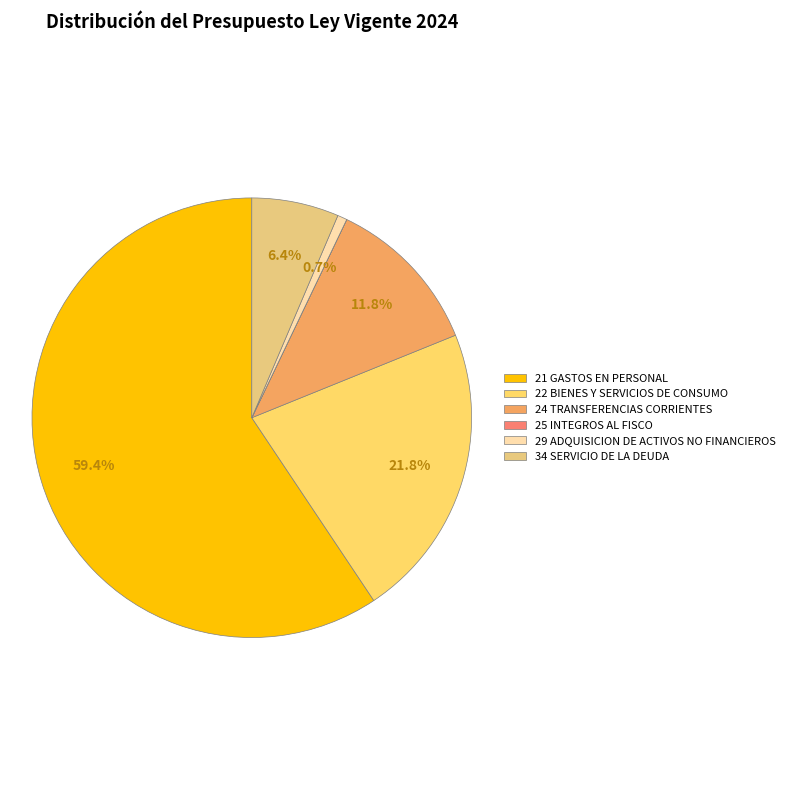

What portion of the pie excludes 25 INTEGROS AL FISCO?

100.0%